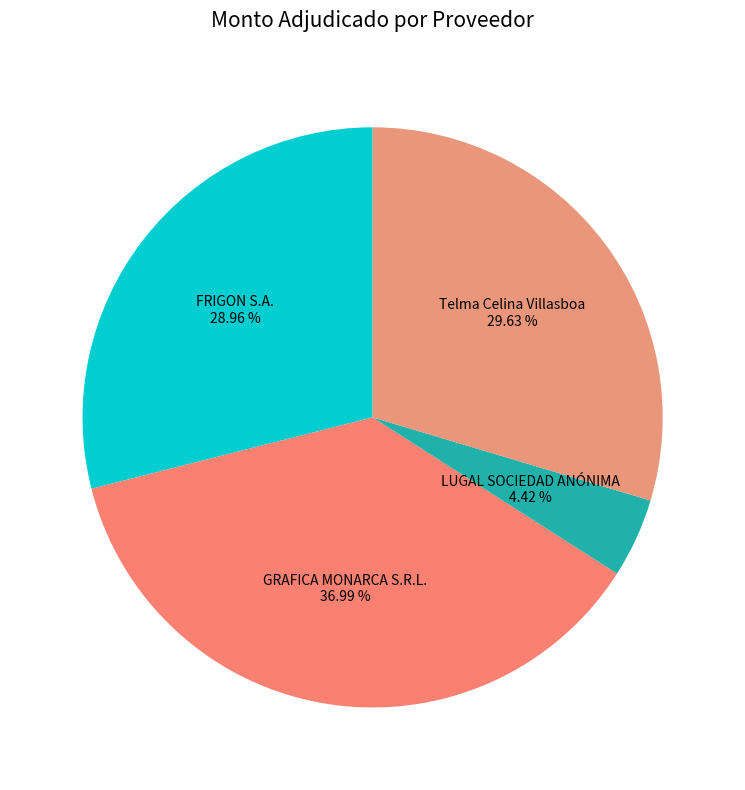

Do FRIGON S.A. and Telma Celina Villasboa together represent more than half of the pie?

Yes